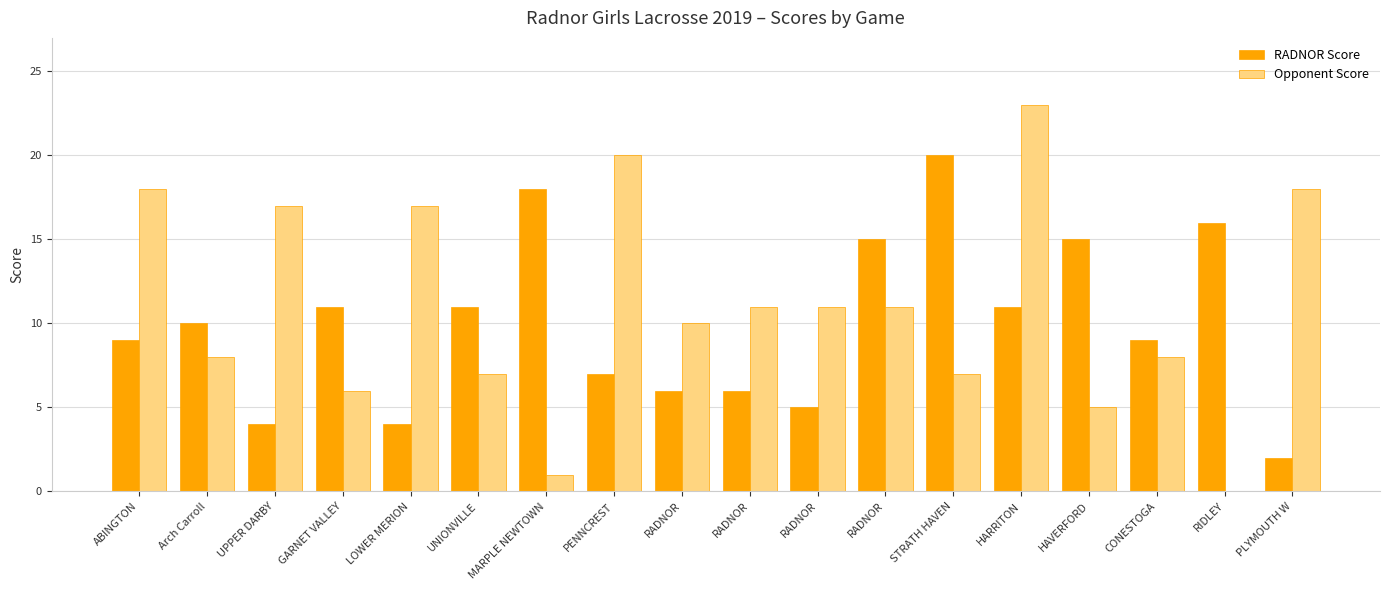

Rank the categories by Opponent Score value from lowest to highest.

RIDLEY, MARPLE NEWTOWN, HAVERFORD, GARNET VALLEY, UNIONVILLE, STRATH HAVEN, Arch Carroll, CONESTOGA, RADNOR, RADNOR, RADNOR, RADNOR, UPPER DARBY, LOWER MERION, ABINGTON, PLYMOUTH W, PENNCREST, HARRITON